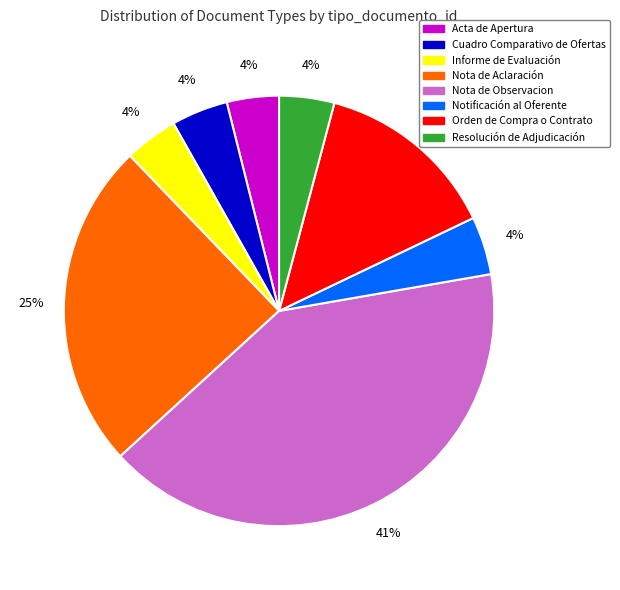

To the nearest percent, what portion does Nota de Observacion represent?

41%